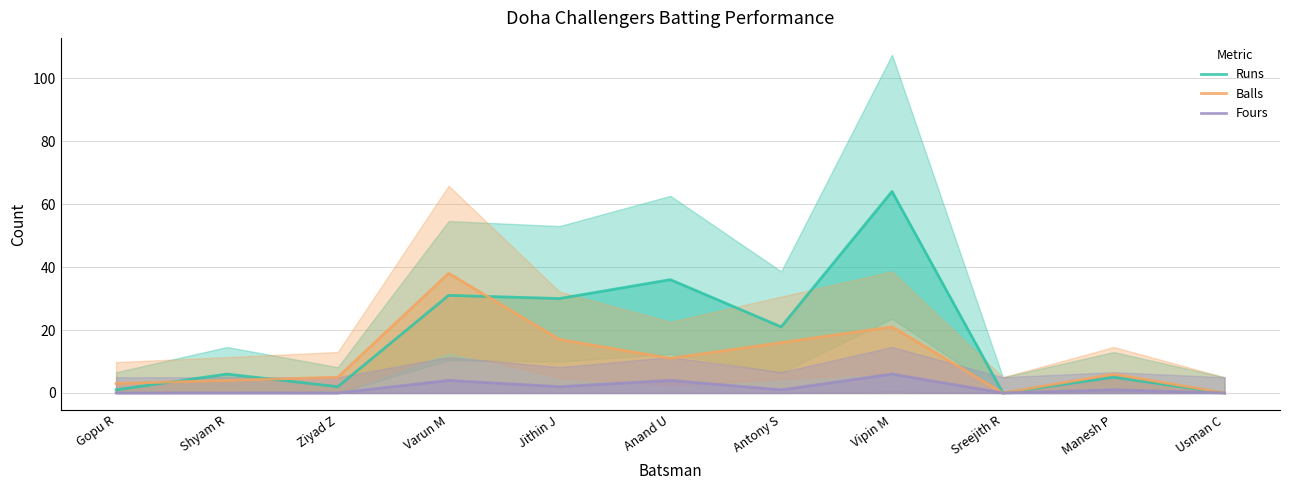

Is the value of Fours at Jithin J greater than the value of Runs at Anand U?

No